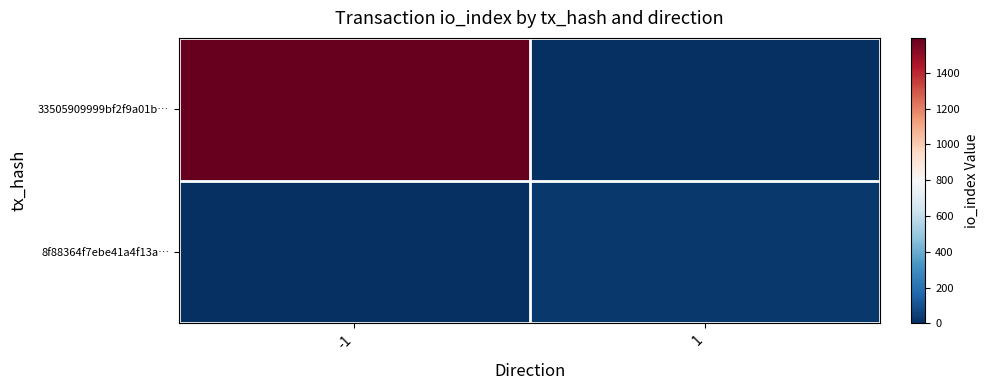

Which has a higher value, -1 or 1?

-1